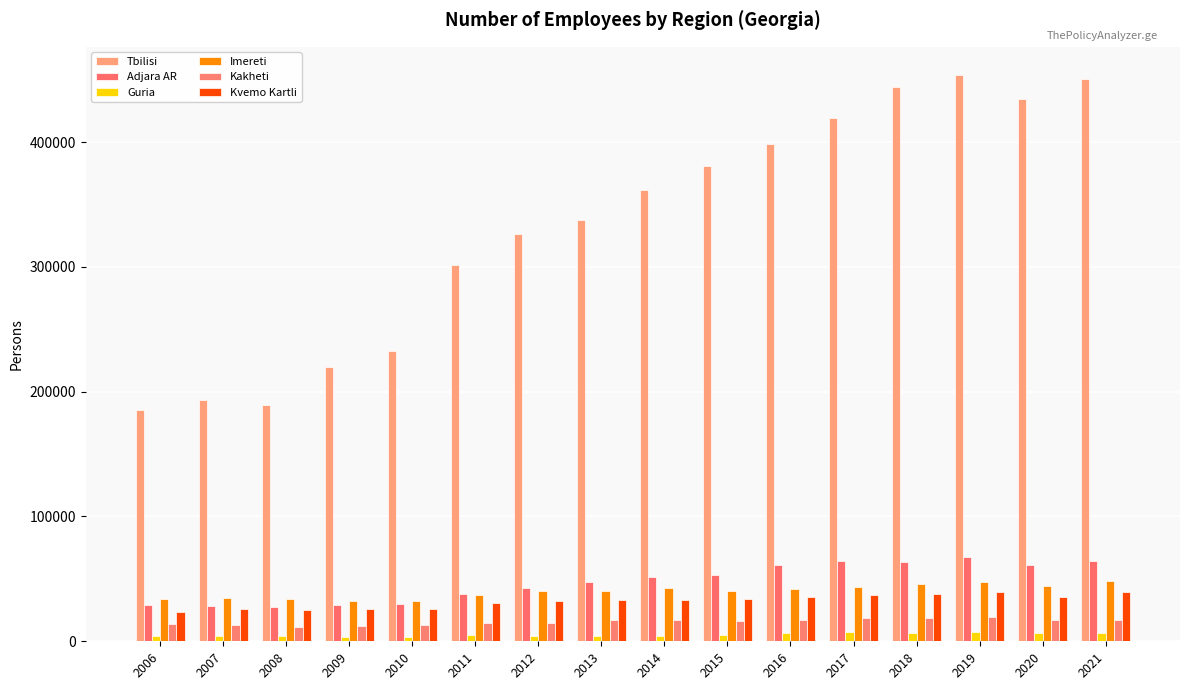

Reading left to right, list all the values displayed in this chart.

Tbilisi: 2006=185111	2007=193374	2008=189354	2009=219990	2010=232666	2011=301636	2012=326597	2013=337743	2014=361609	2015=380453	2016=398196	2017=419043	2018=443771	2019=453687	2020=434740	2021=450311
Adjara AR: 2006=29357	2007=27890	2008=27160	2009=29162	2010=29885	2011=37512	2012=42704	2013=47267	2014=51596	2015=53461	2016=61519	2017=64519	2018=63504	2019=67818	2020=61151	2021=64349
Guria: 2006=4370	2007=4619	2008=3840	2009=3378	2010=3531	2011=4990	2012=4320	2013=3882	2014=4325	2015=4720	2016=6281	2017=7149	2018=6404	2019=7615	2020=6261	2021=6395
Imereti: 2006=33737	2007=34524	2008=33912	2009=32590	2010=32429	2011=36705	2012=40308	2013=40430	2014=42577	2015=40198	2016=42286	2017=43755	2018=45727	2019=47852	2020=44021	2021=48376
Kakheti: 2006=13702	2007=12772	2008=11110	2009=12575	2010=13320	2011=14303	2012=14900	2013=16857	2014=16929	2015=16338	2016=17380	2017=18981	2018=18984	2019=19750	2020=17023	2021=17300
Kvemo Kartli: 2006=23688	2007=26105	2008=24869	2009=25853	2010=25506	2011=30605	2012=31907	2013=33010	2014=33174	2015=33581	2016=35727	2017=37263	2018=37692	2019=39607	2020=35227	2021=39174